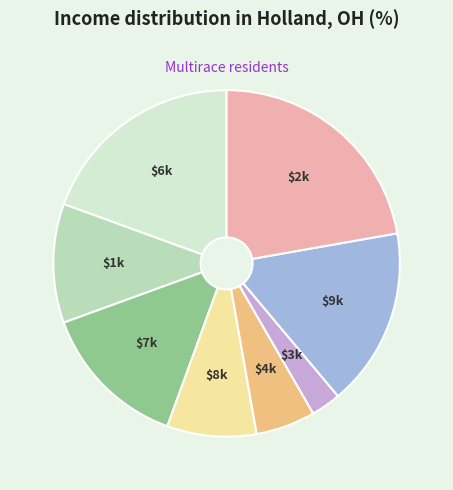

Is there any slice that represents more than half of the pie?

No